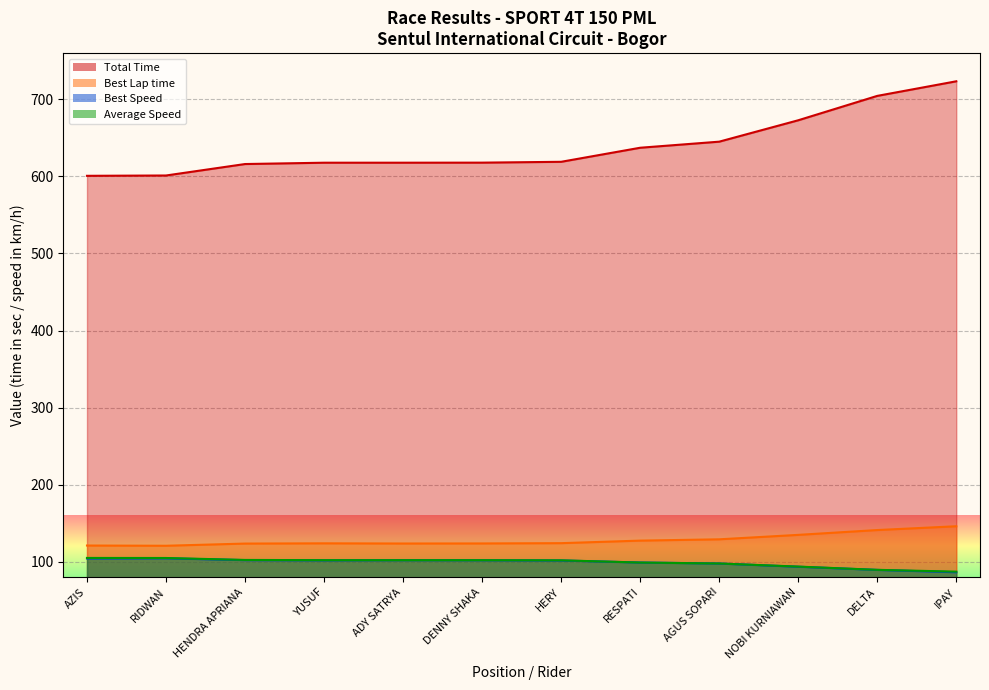

Is it true that Average Speed equals 104.9 at AZIS?

True